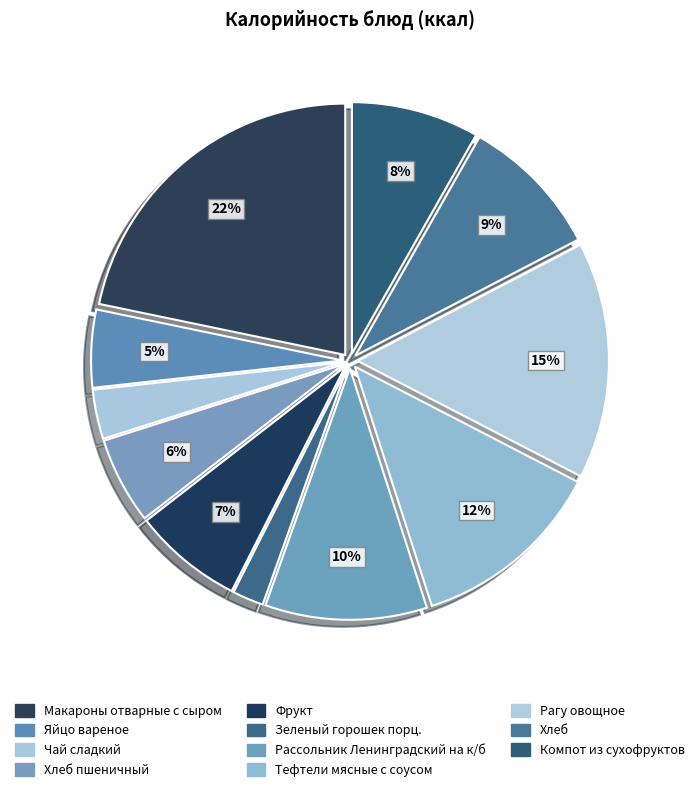

Which slice is the smallest?

Зеленый горошек порц.